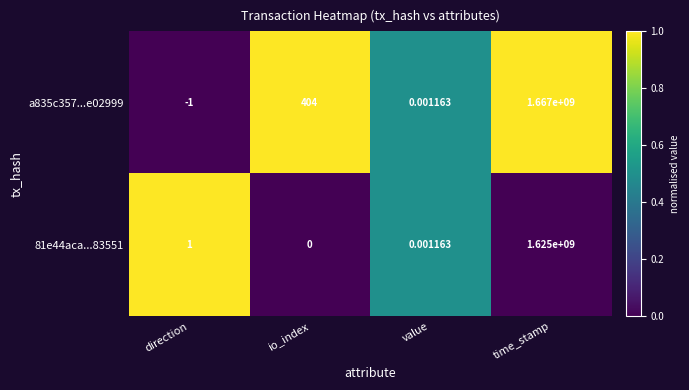

At which label is a835c357...e02999 closest to 833499999?

io_index